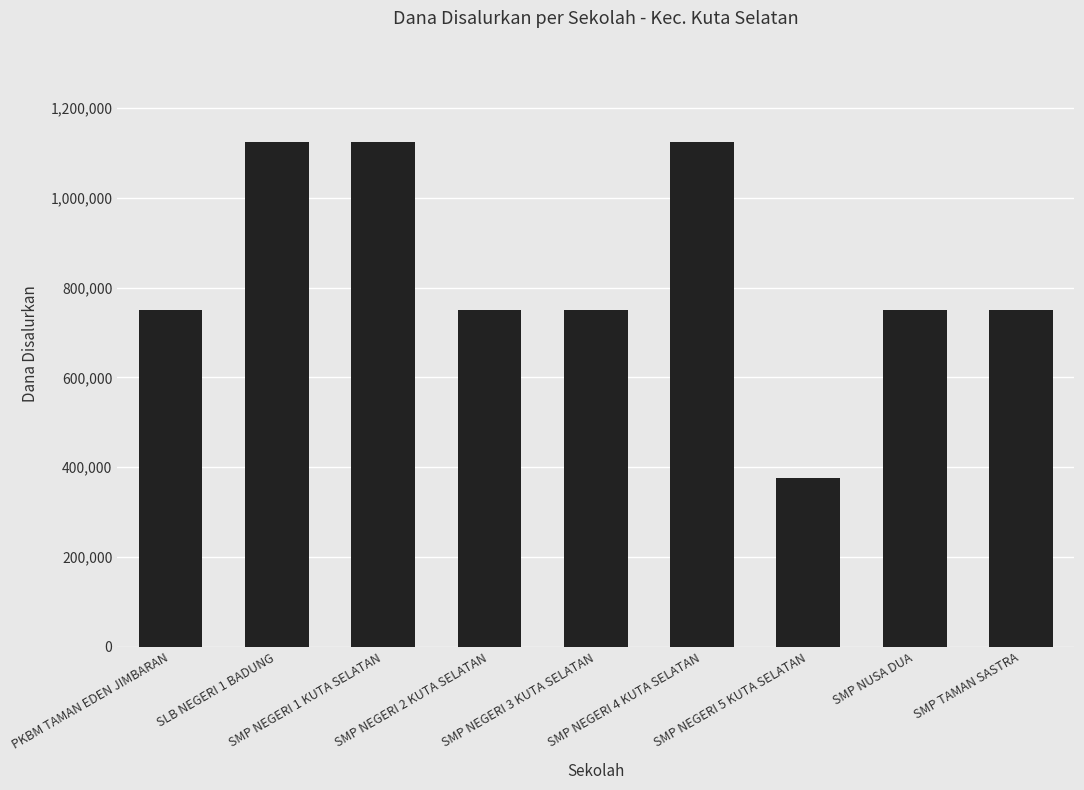

How many bars are there in total?

9